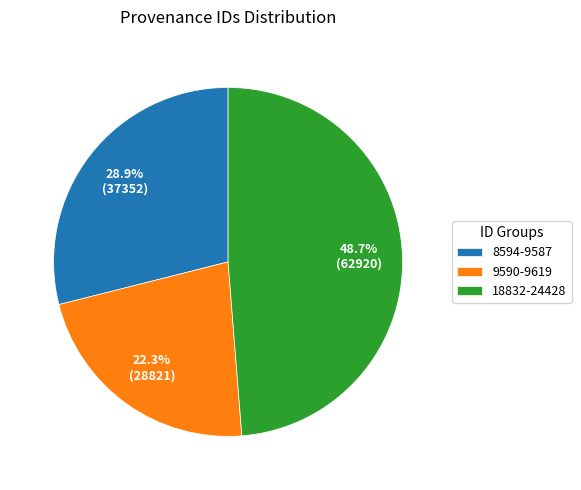

Rank the categories by value from highest to lowest.

18832-24428, 8594-9587, 9590-9619